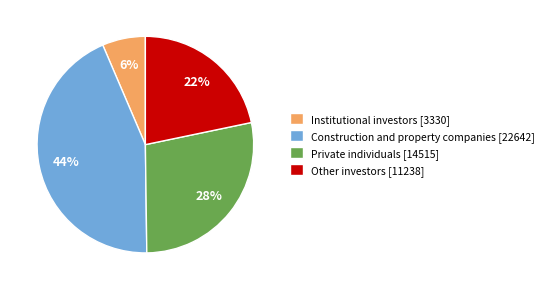

What percentage is the Other investors [11238] slice, to the nearest percent?

22%